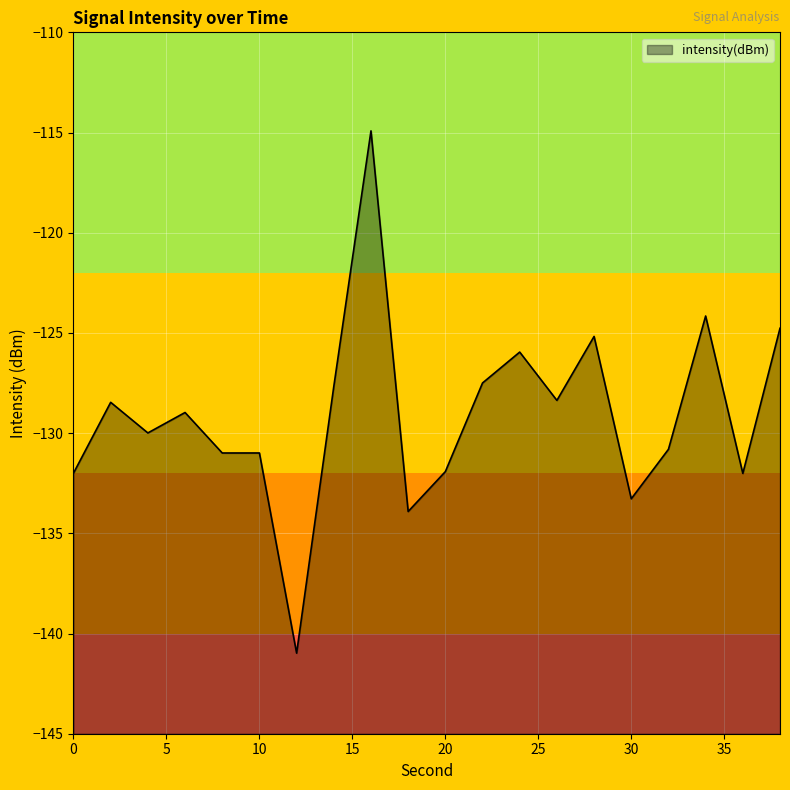

At which category does the data reach its first local peak?

2